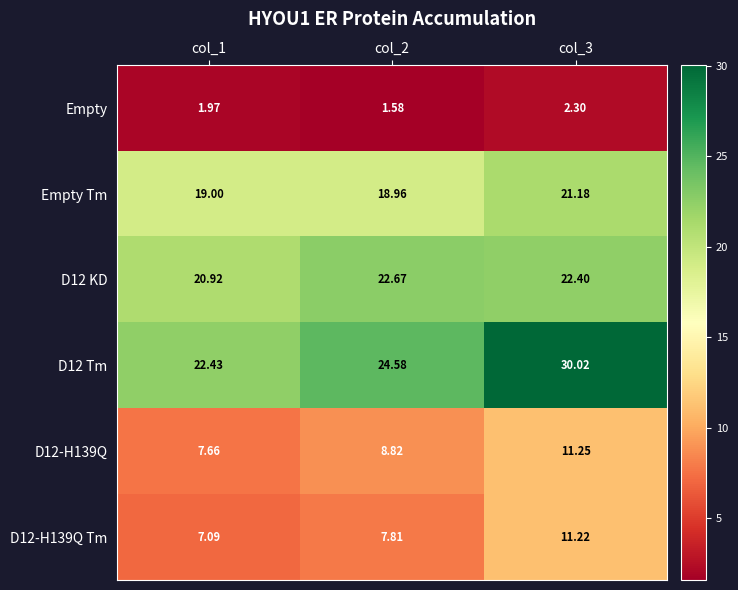

List the series in order of their peak value, highest first.

D12 Tm, D12 KD, Empty Tm, D12-H139Q, D12-H139Q Tm, Empty